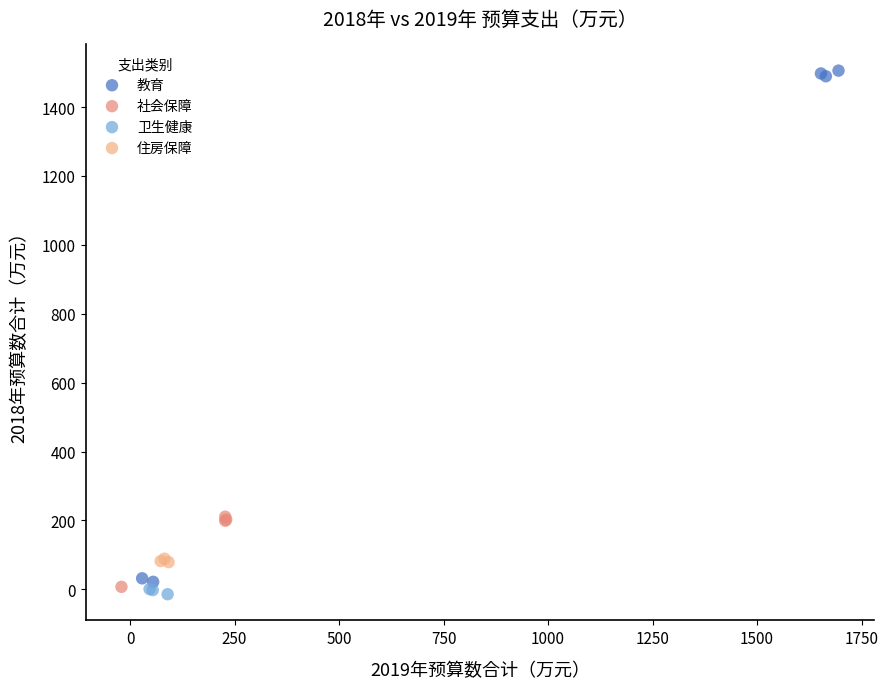

Which series contains the highest Y value?

教育